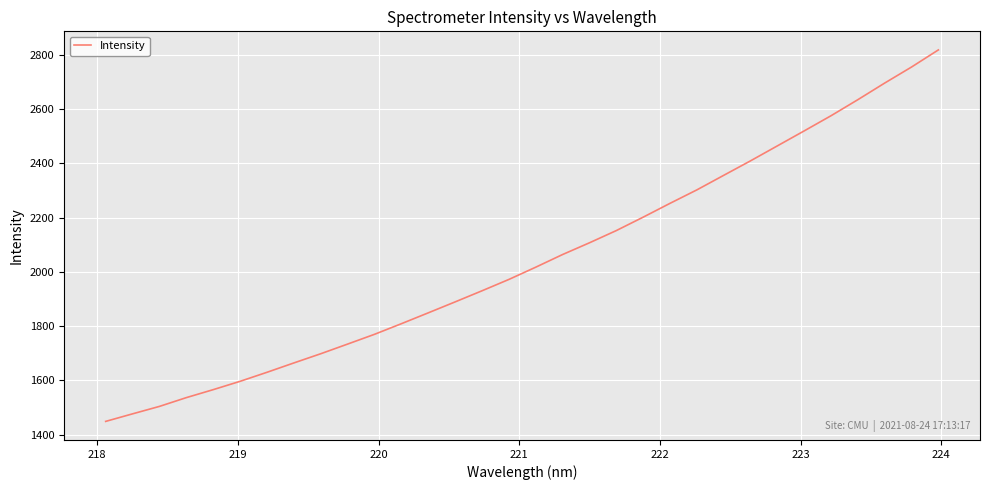

What is the maximum value shown in the chart?

2818.1